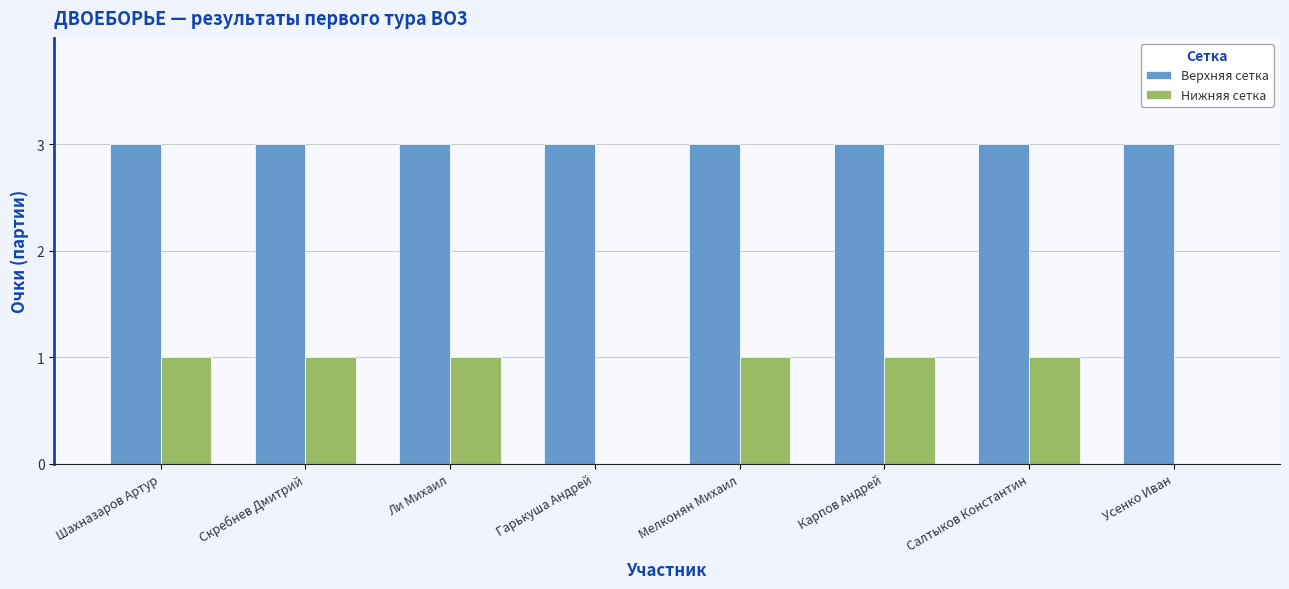

Are the bars grouped side by side (vs. stacked)?

Yes